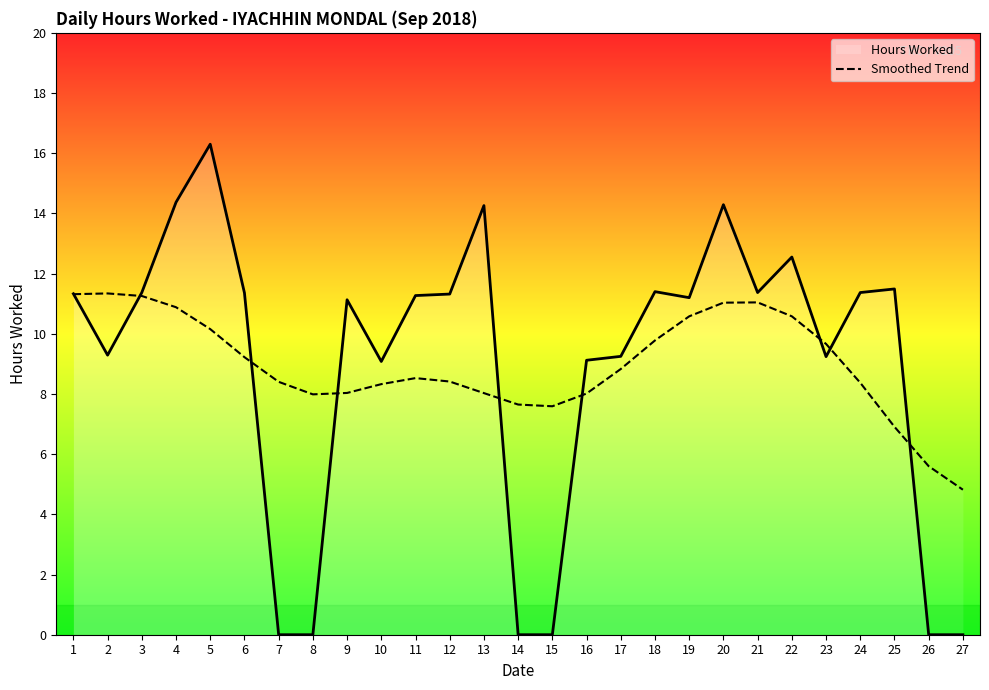

List the series in order of their peak value, highest first.

Hours Worked, Smoothed Trend